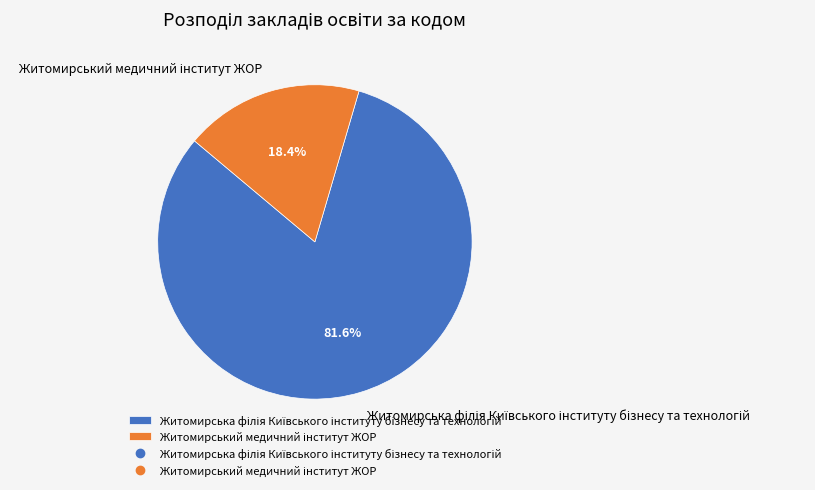

To the nearest percent, what is the average slice percentage?

50%